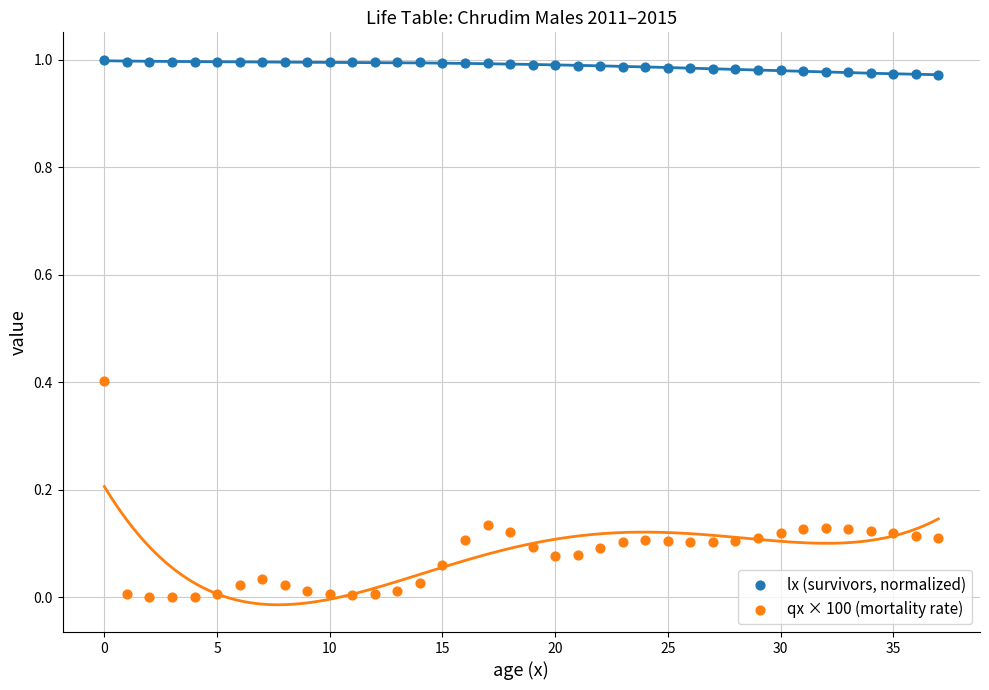

Which series reaches the minimum Y coordinate?

qx × 100 (mortality rate)